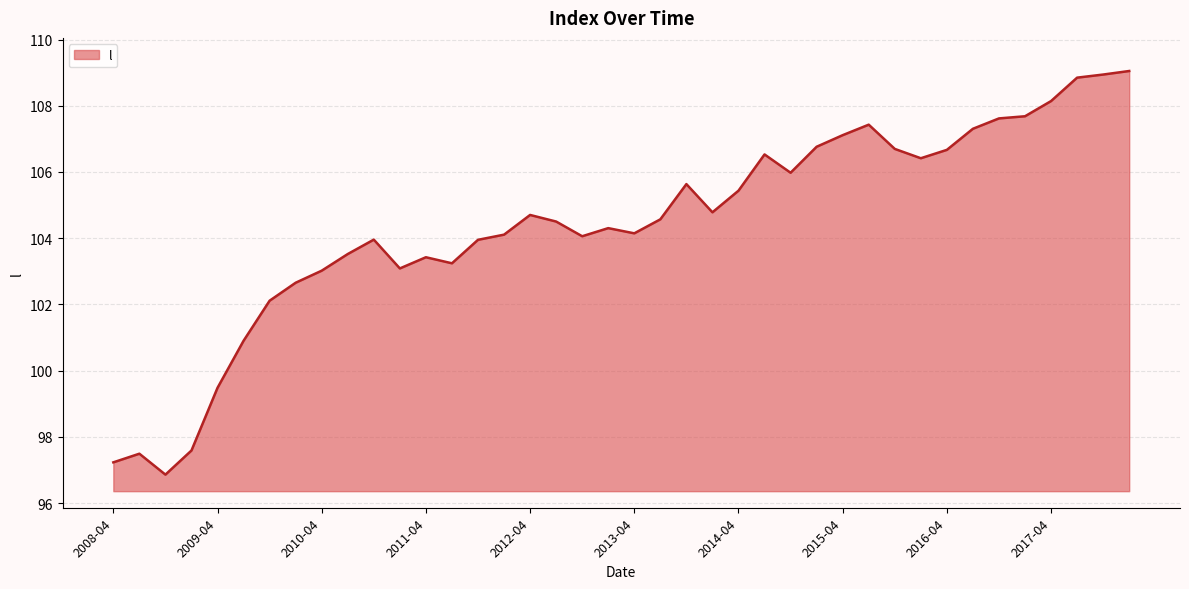

What is the difference between the maximum and minimum values?

12.2